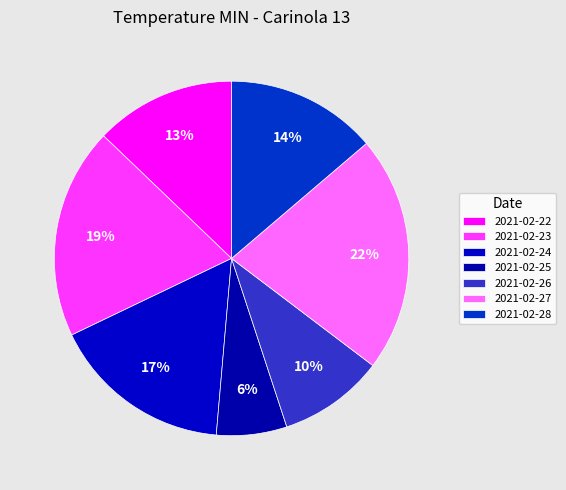

How many segments does this pie chart have?

7